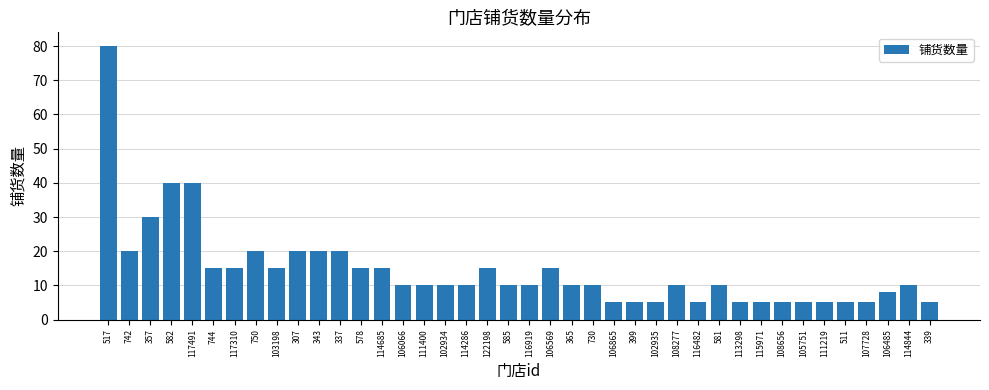

The value at 114286 is 2. True or false?

False